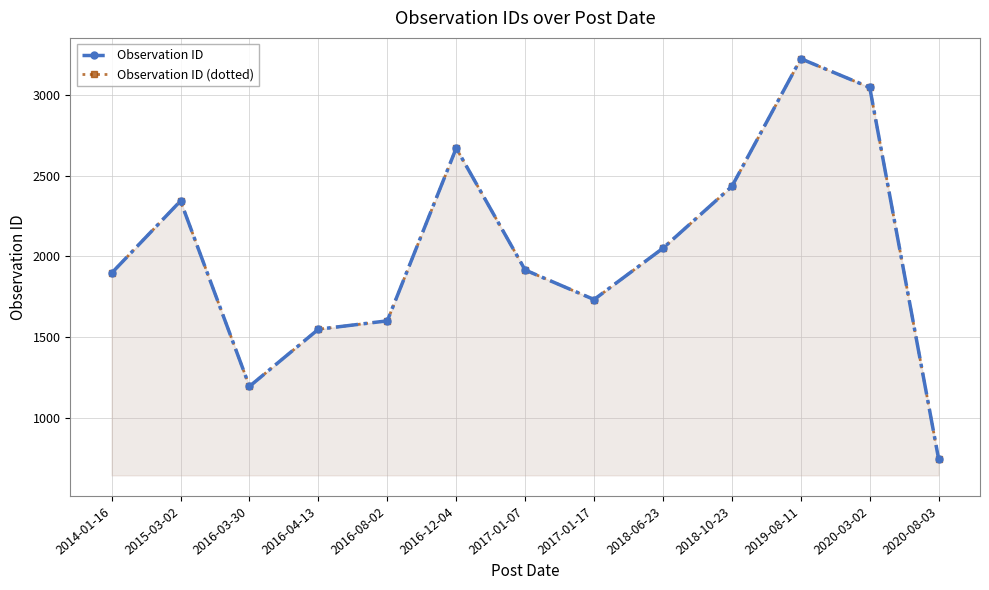

Which label corresponds to the smallest value in the chart?

2020-08-03